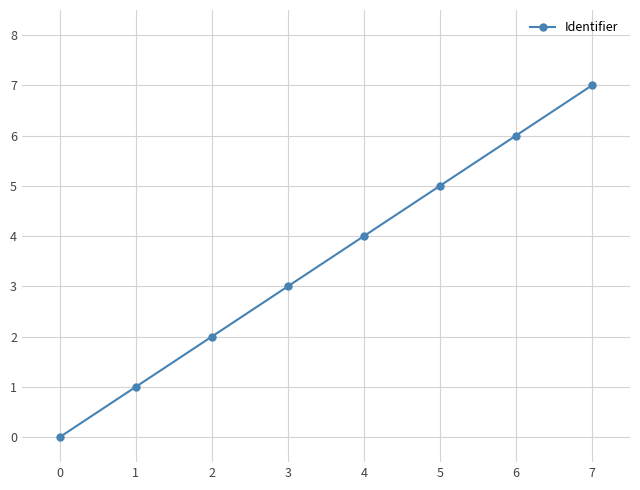

Count the number of data series in this chart.

1